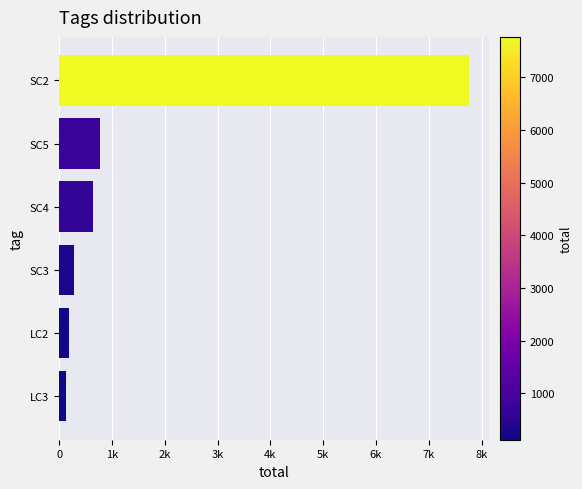

Rank the categories by value from lowest to highest.

LC3, LC2, SC3, SC4, SC5, SC2